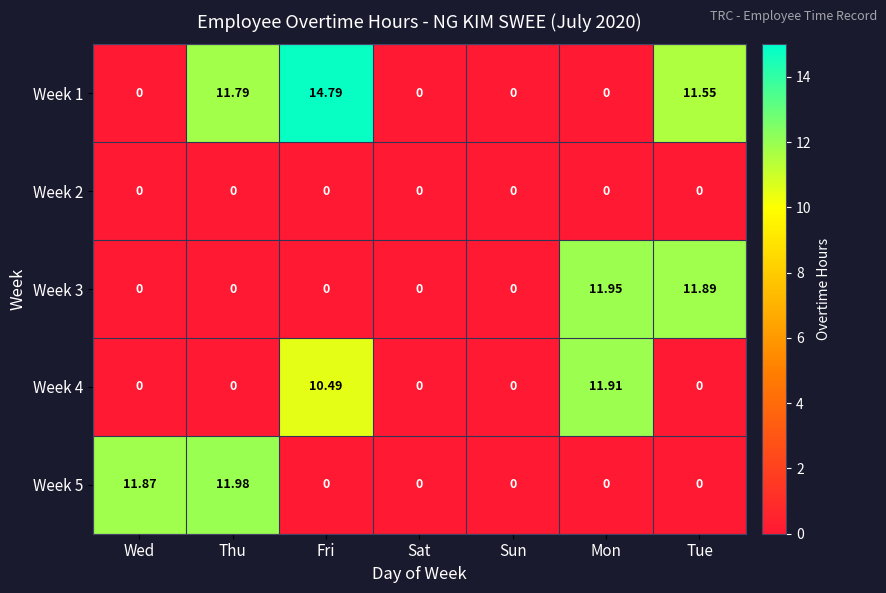

Where is Week 1 nearest to the value 7?

Tue